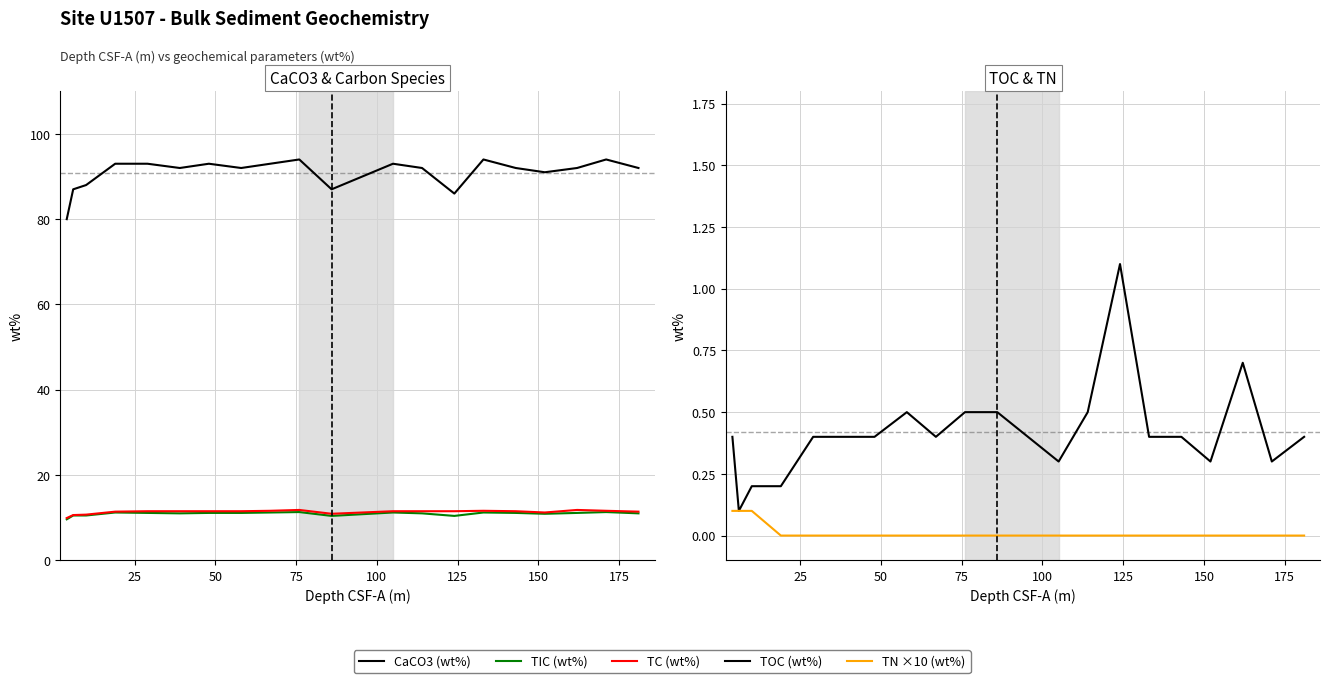

What is the value of the CaCO3 (wt%) point at the 7th from the left?

93.0